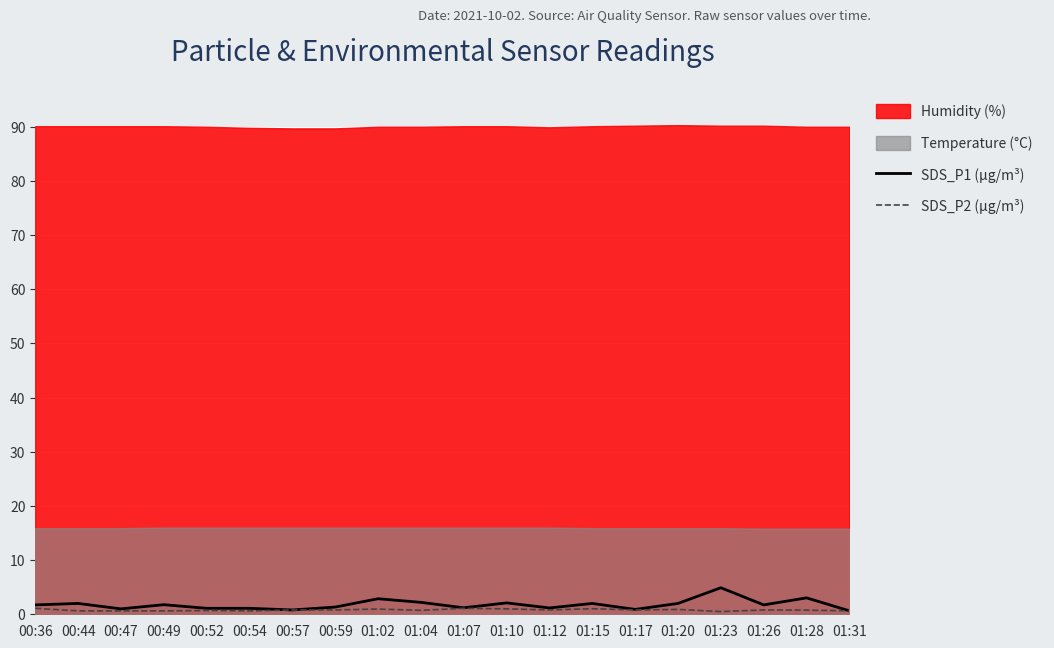

Which series changed the most between 01:15 and 01:23?

SDS_P1 (µg/m³)